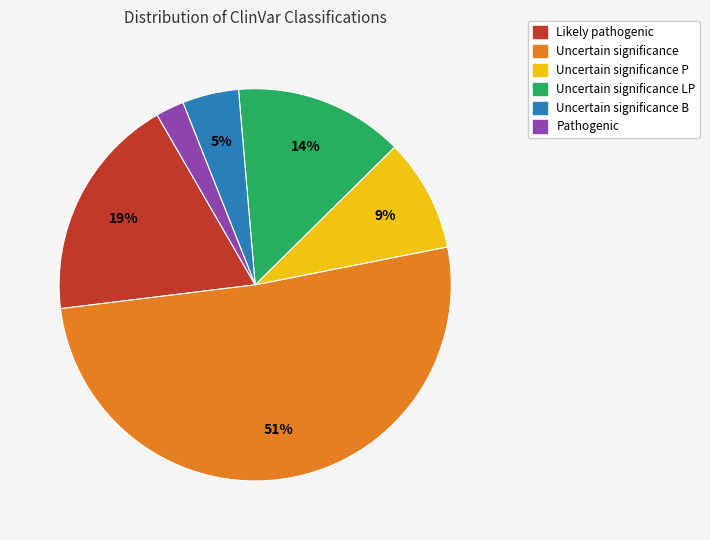

To the nearest percent, what is the difference between the largest and smallest slice percentages?

49%